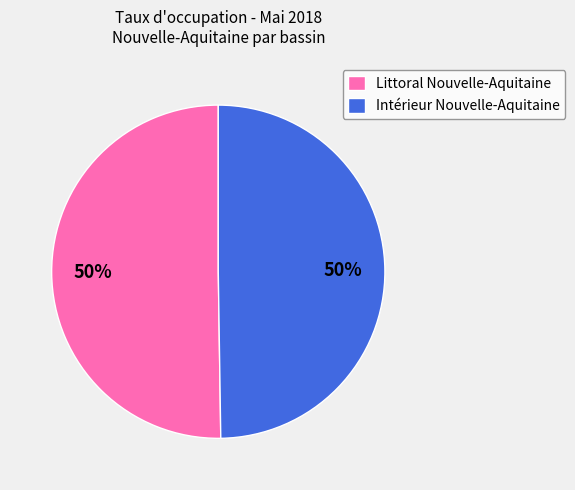

How many slices are in this pie chart?

2